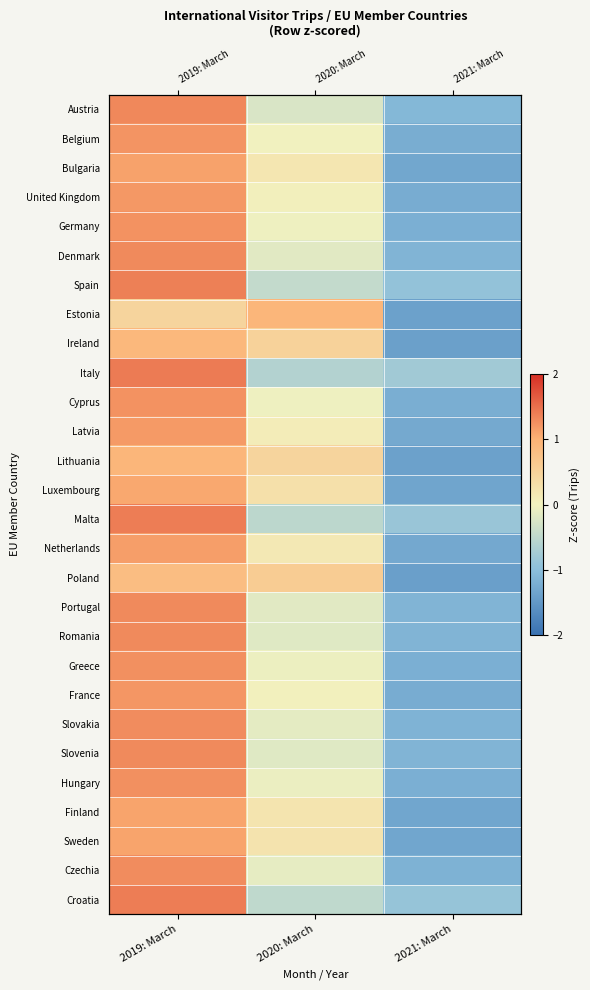

What is the total value across all series at 2019: March?

33.2